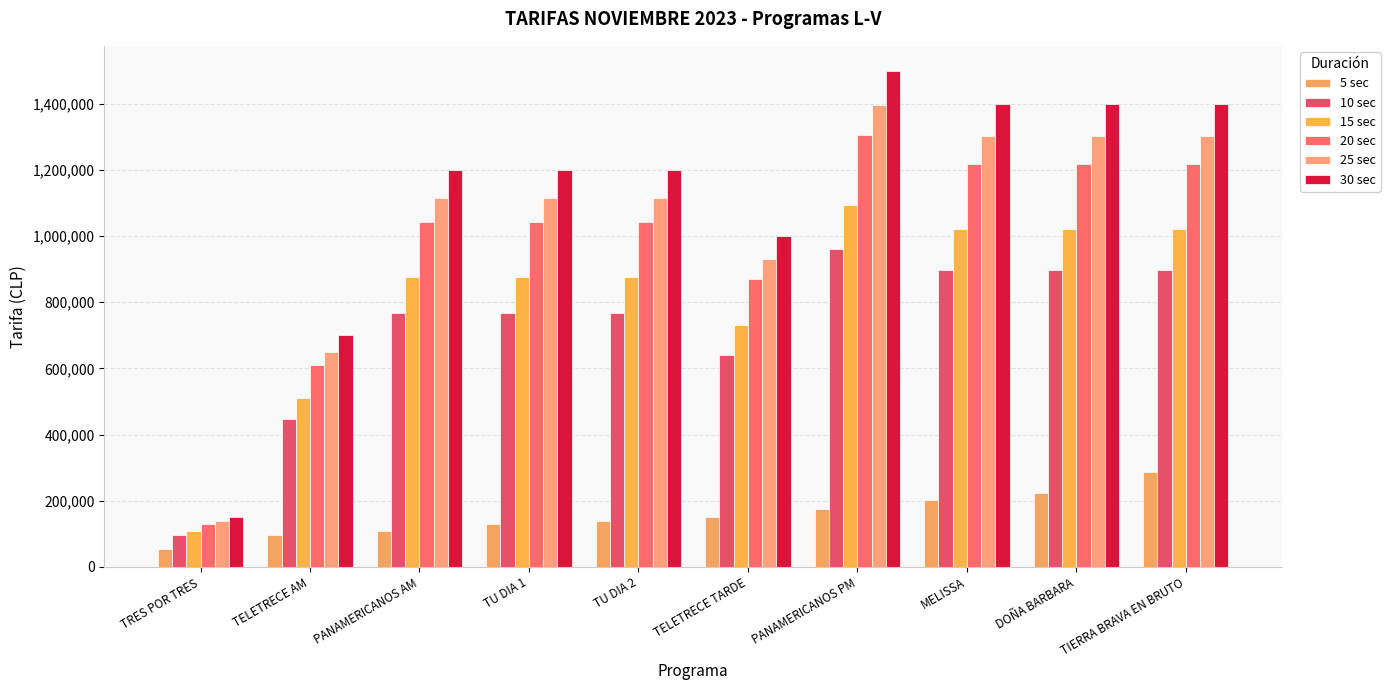

The 15 sec series shows 914621 at TELETRECE AM. True or false?

False